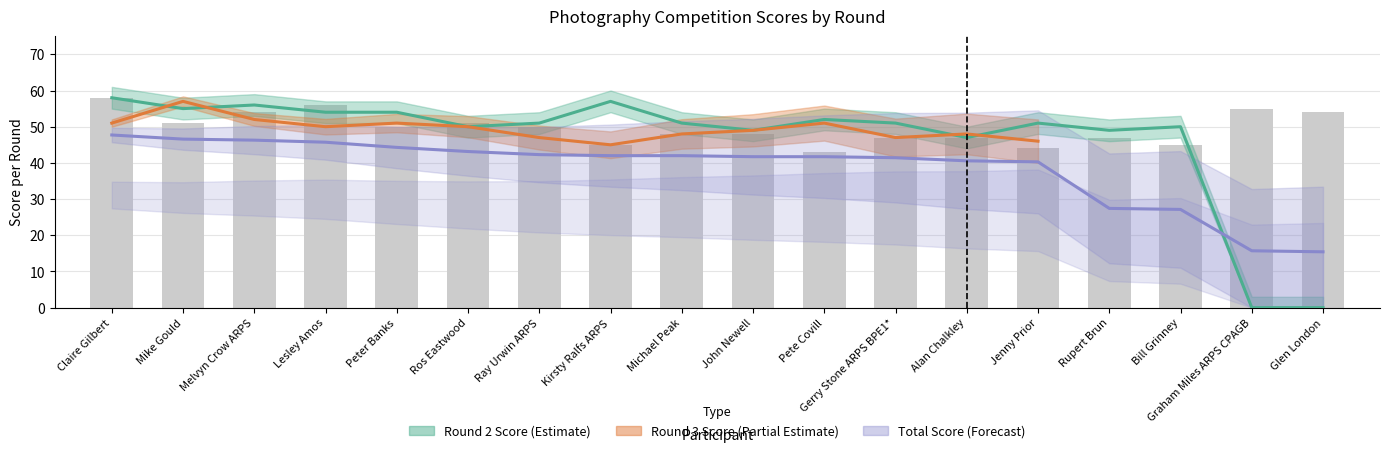

What is the average value of the Total Score series?

38.4